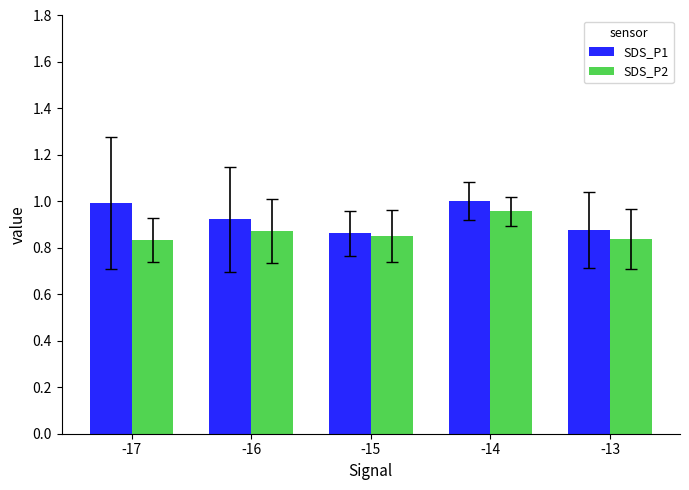

Which series has the largest range (max minus min)?

SDS_P1